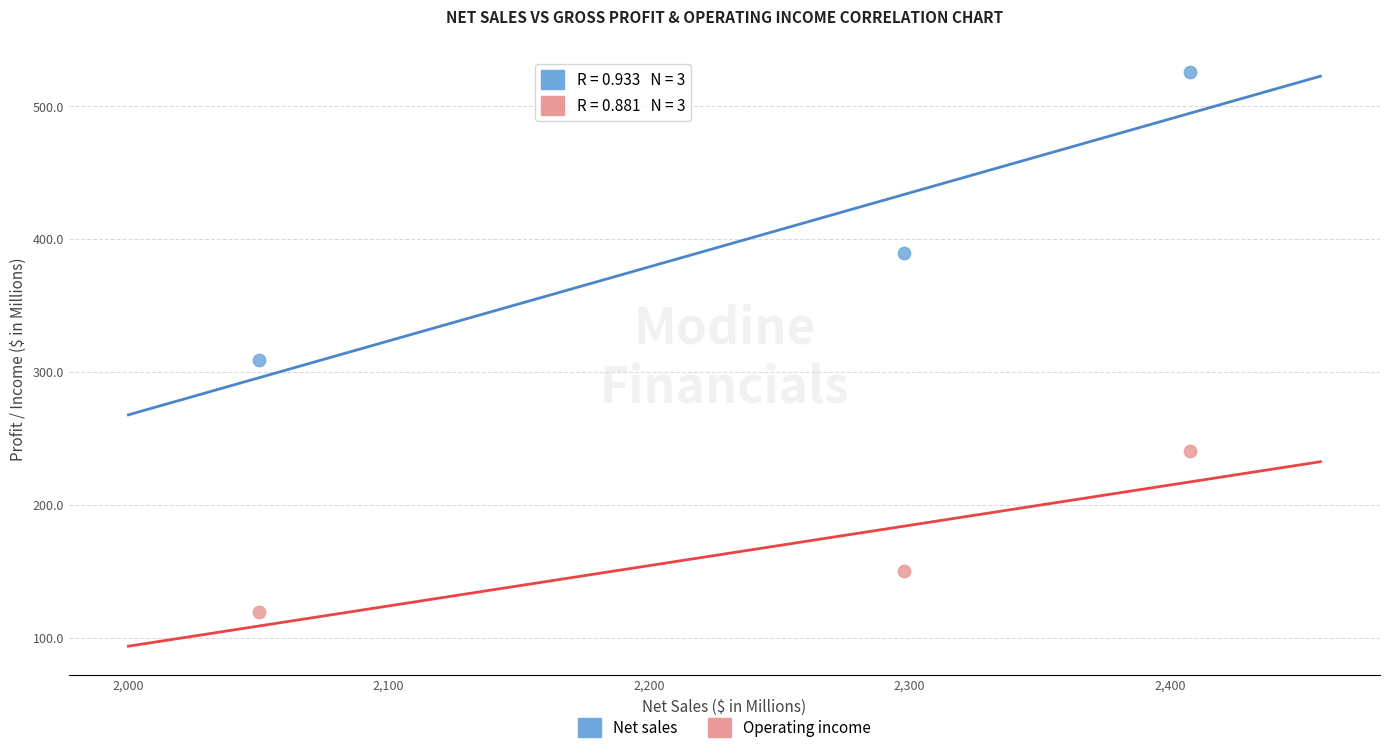

Which series has the largest Y range (max minus min)?

Net sales